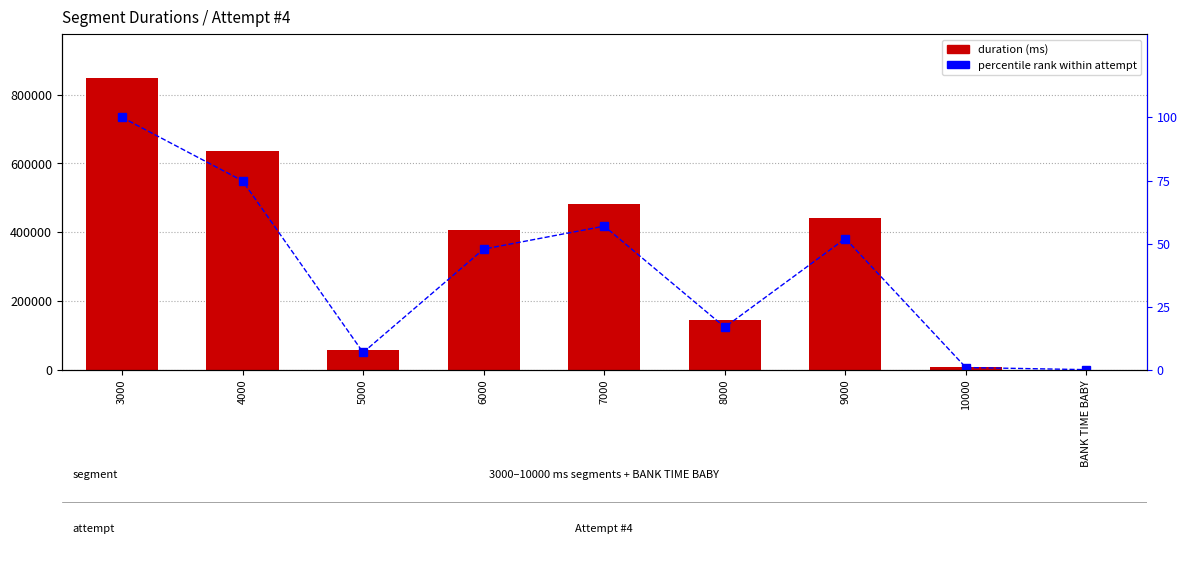

What is the sum of all Attempt #4's Duration (ms) values?

3027199.0